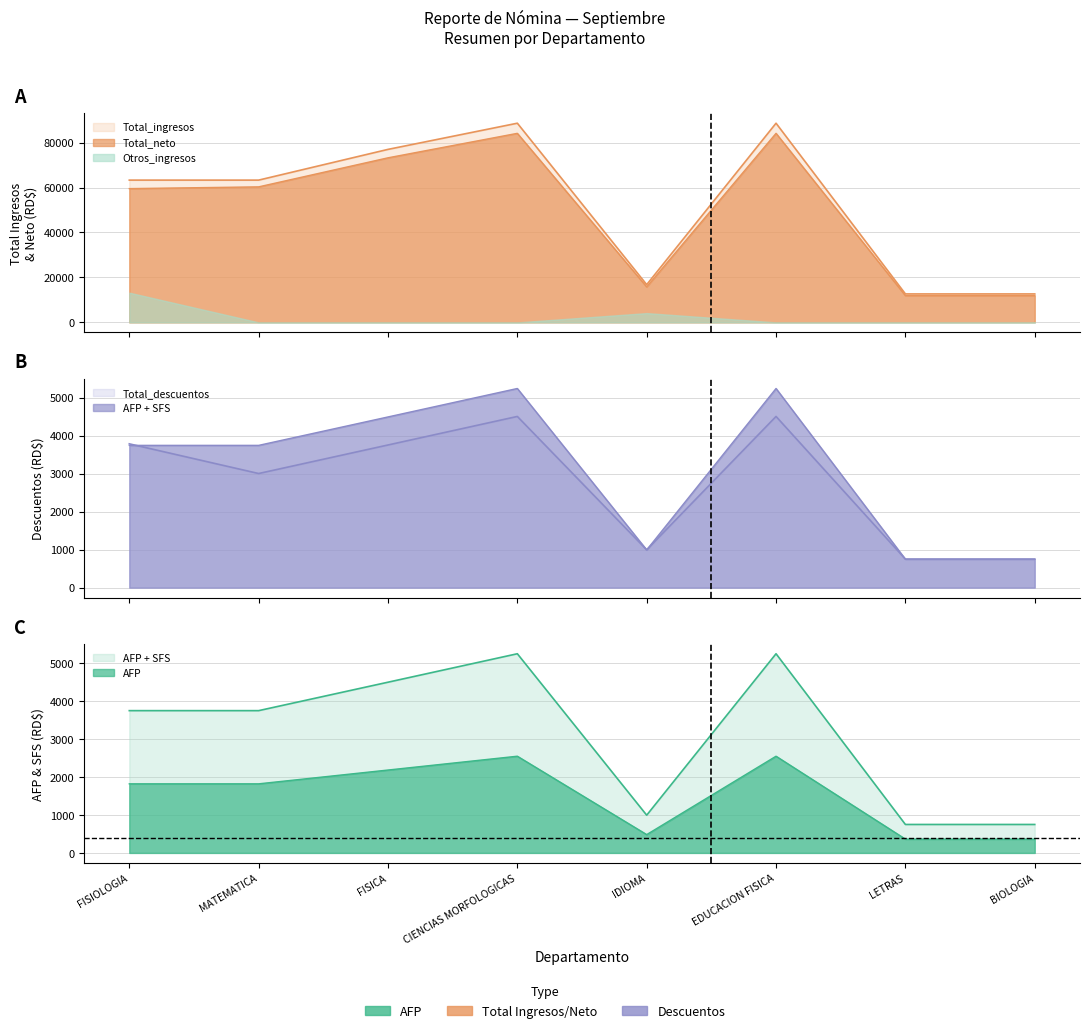

True or false: AFP and Total_neto cross at least once.

False